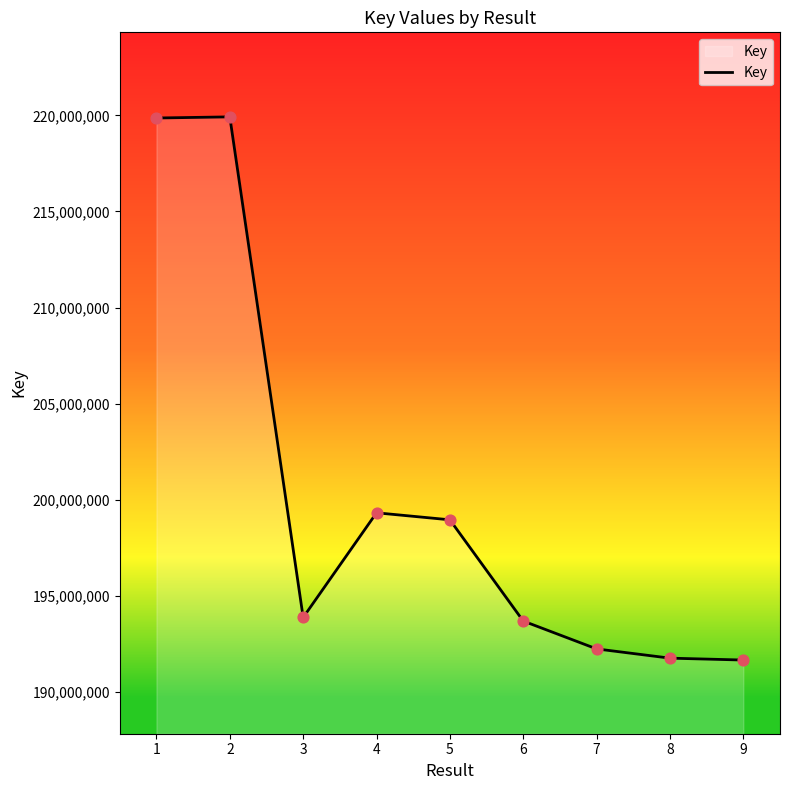

Between 5 and 3, which is larger?

5